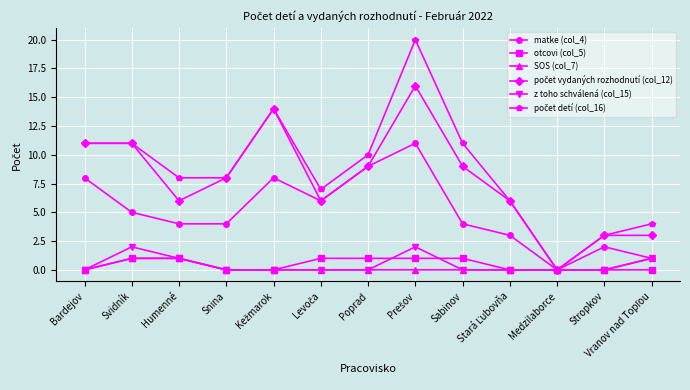

What is the total value across all series at Svidník?

31